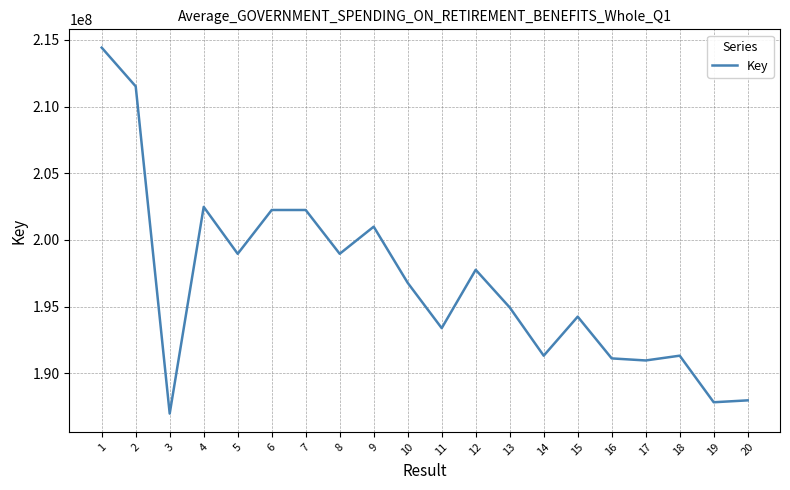

Approximately how many times larger is the value at 2 compared to 11?

1.1